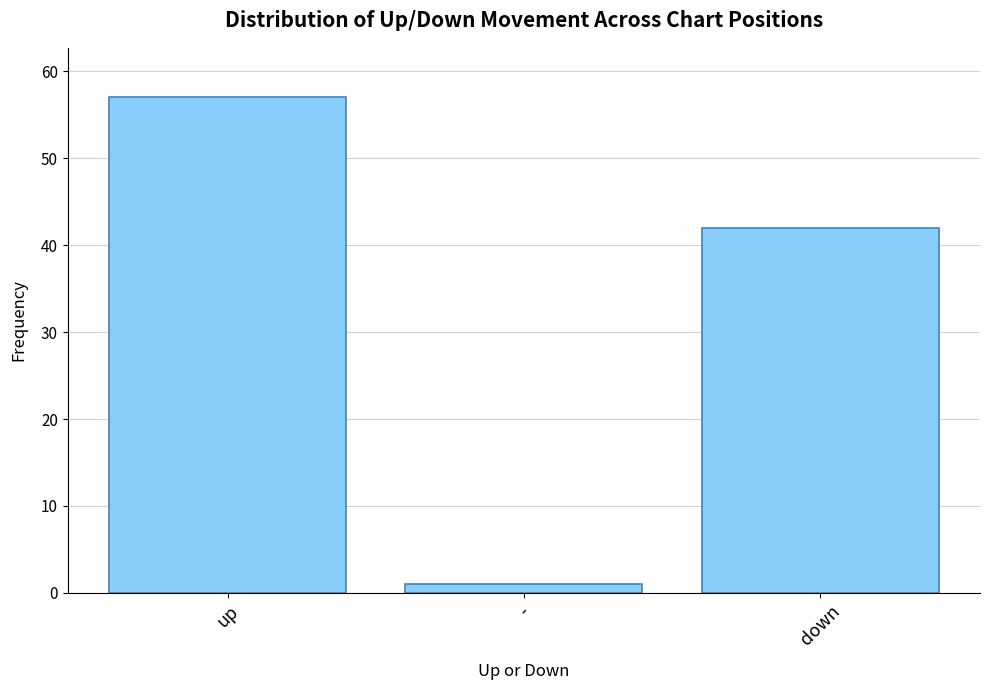

What is the difference between the maximum and minimum values?

56